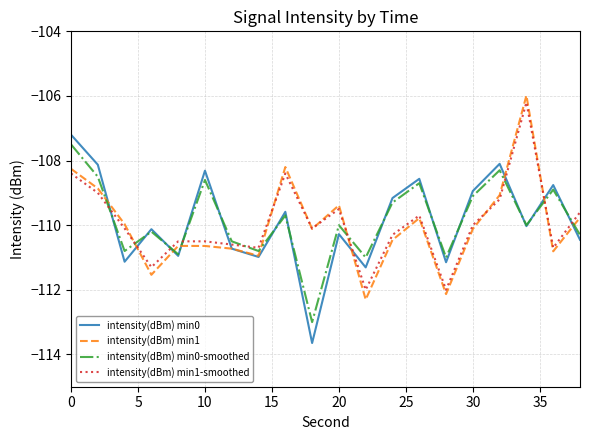

What is the sum of all intensity(dBm) min0-smoothed values?

-2197.1